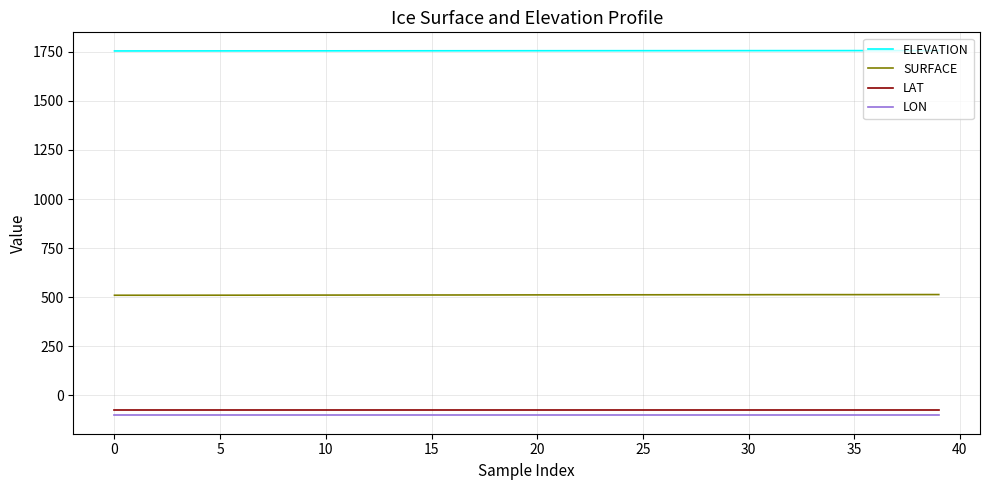

True or false: LAT and LON cross at least once.

False